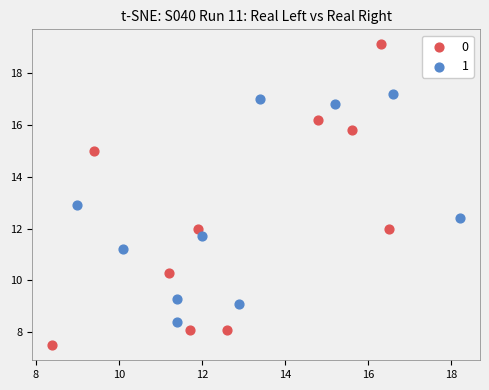

What are all the series names shown in the legend?

0, 1